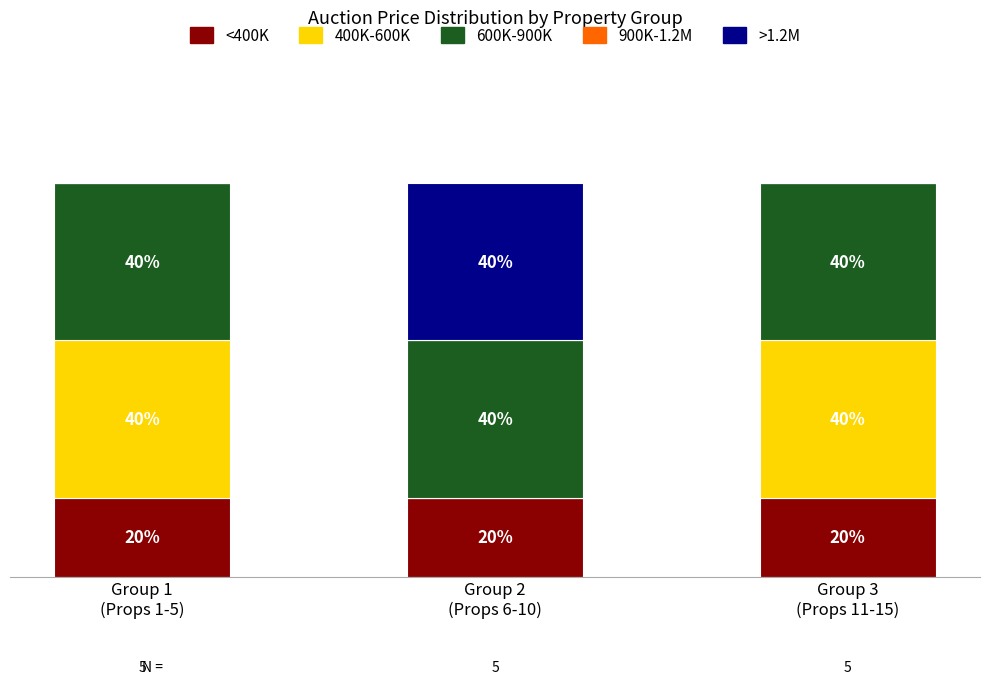

List the series in order of their overall mean, highest first.

600K-900K, 400K-600K, <400K, >1.2M, 900K-1.2M